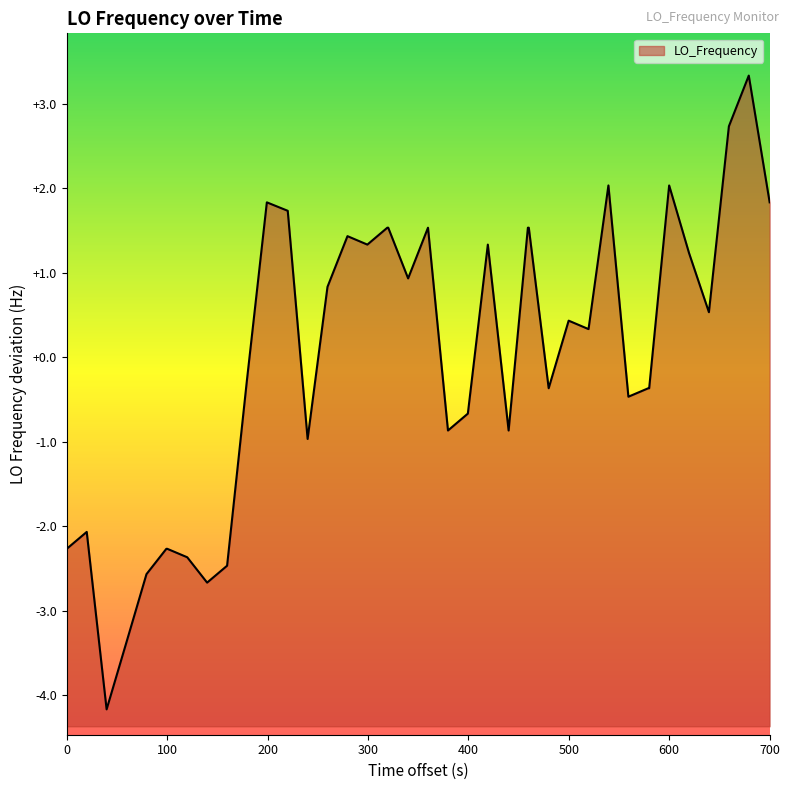

What is the difference between the maximum and minimum values?

7.5